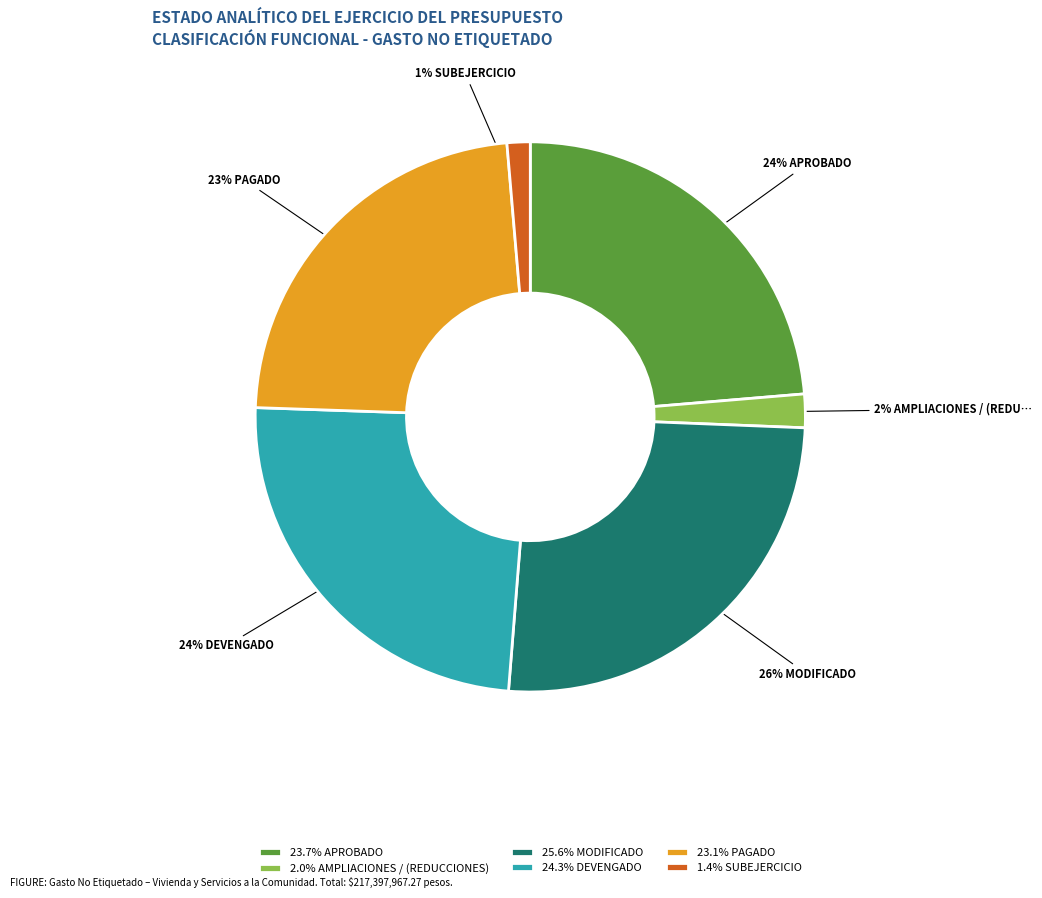

Does 25.6% MODIFICADO account for over 50% of the chart?

No